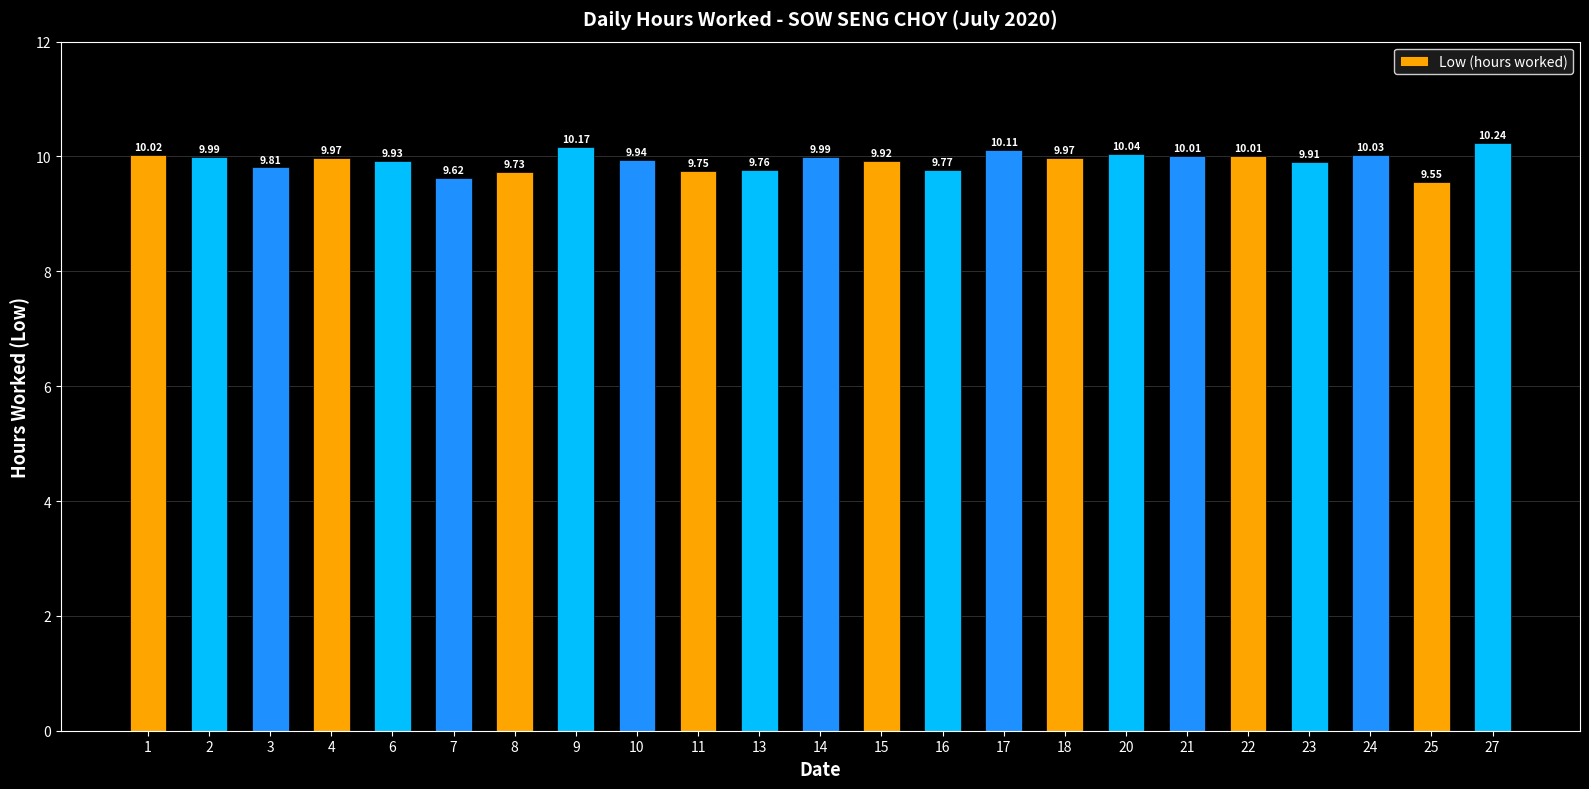

What is the change in value from 17 to 22?

-0.1